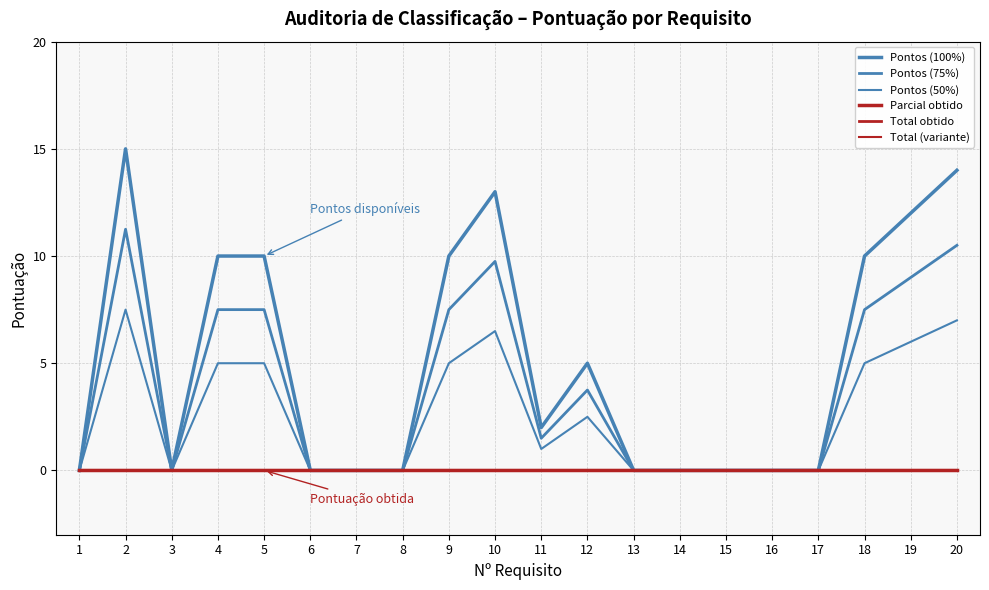

At which category is the sum across all series the highest?

2